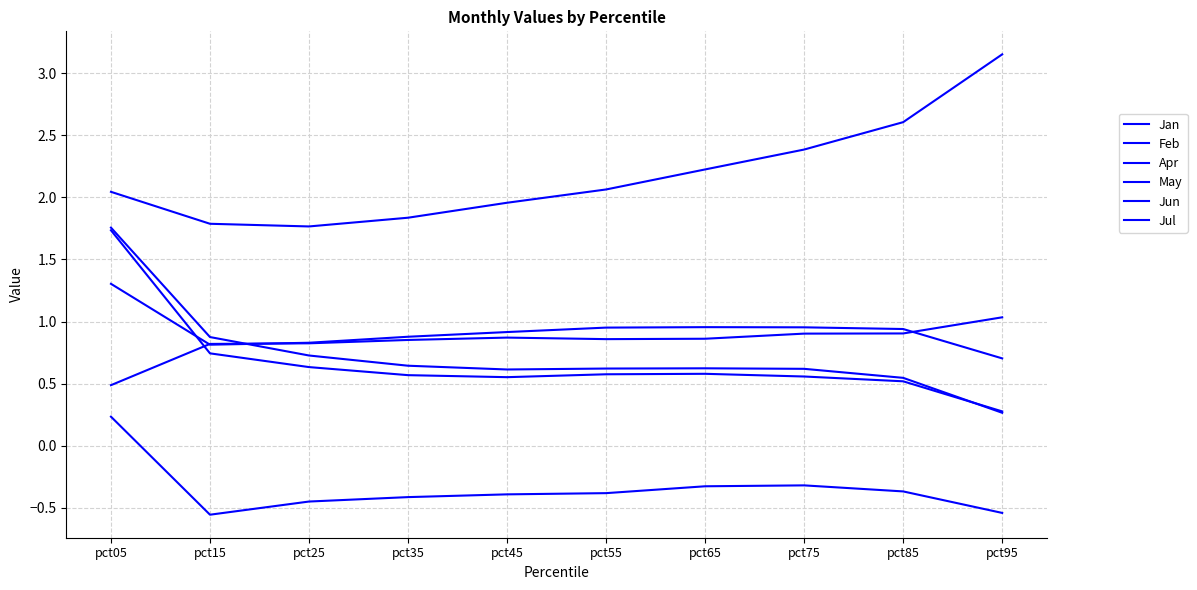

Which category has the lowest value in the May series?

pct95